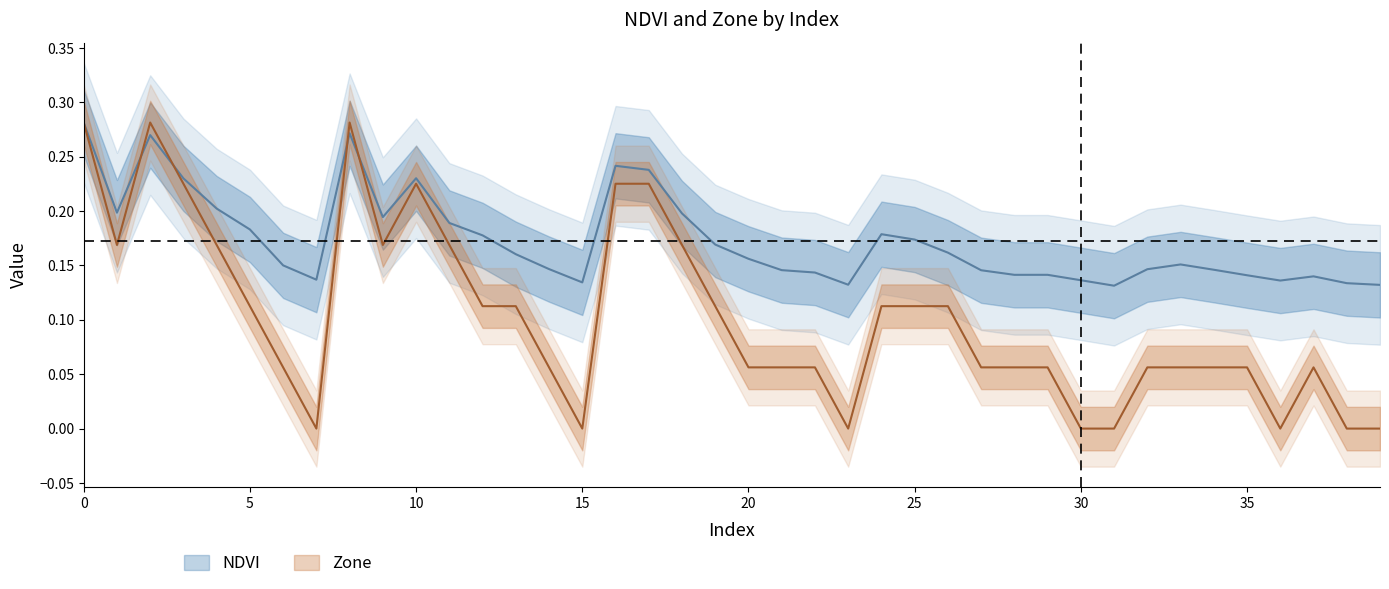

What is the sum of the NDVI values at 9 and 23?

0.3